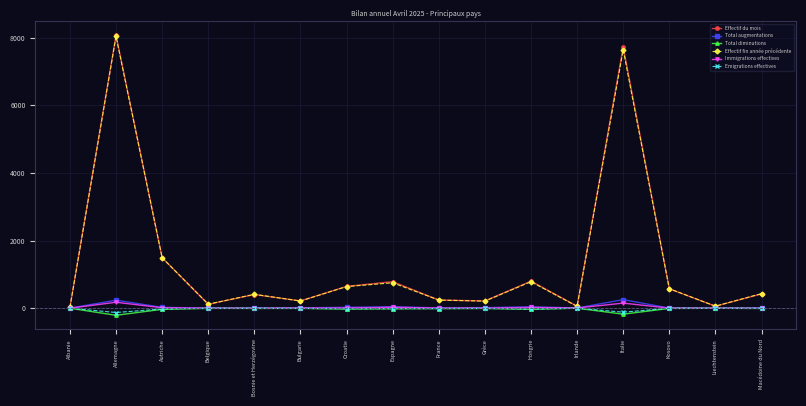

At which category does Effectif du mois reach its first local valley?

Belgique